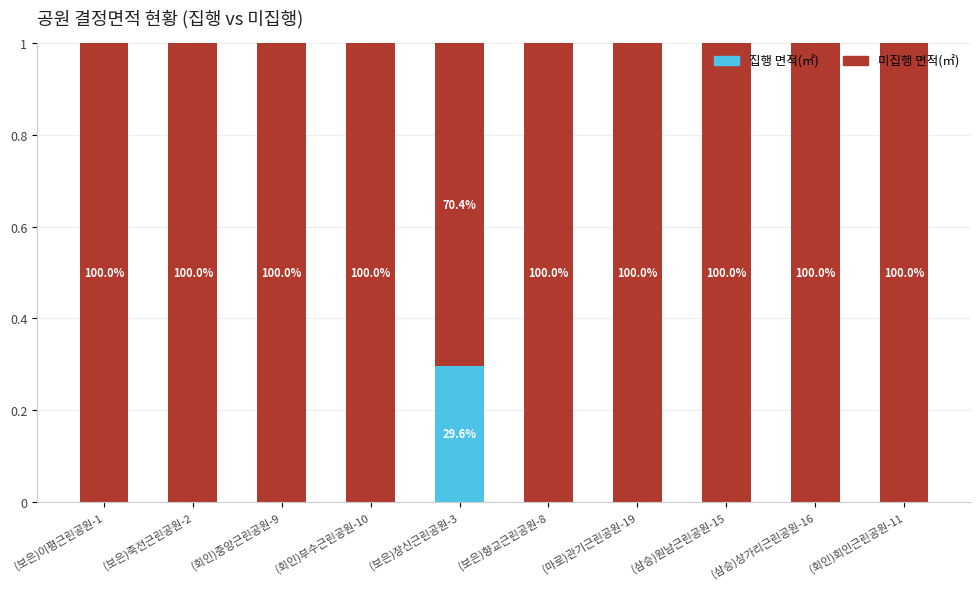

True or false: 미집행 면적(㎡) has a value of 1.0 at (마로)관기근린공원-19.

True